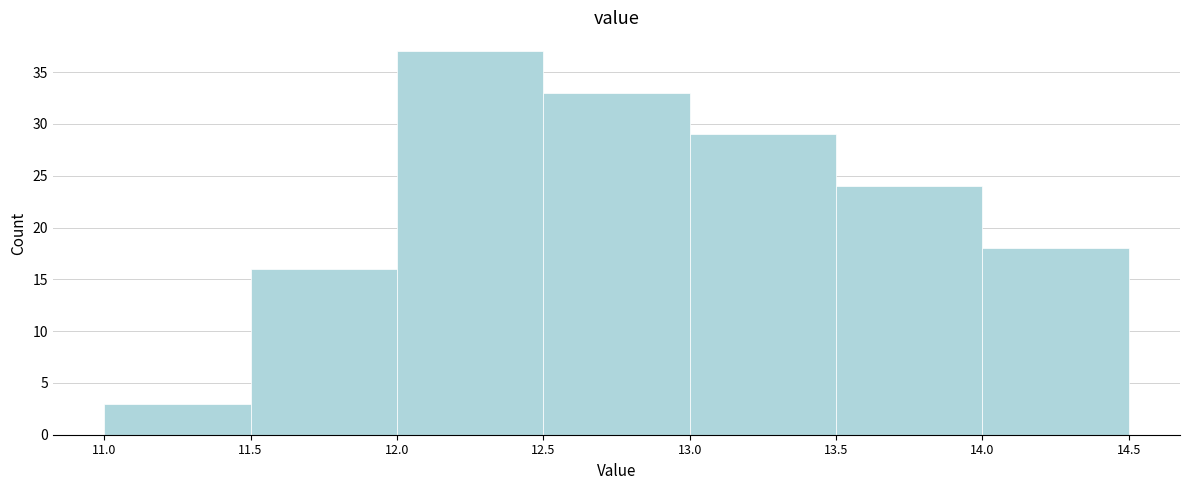

Which range on the x-axis has the tallest bar?

12.0 to 12.5